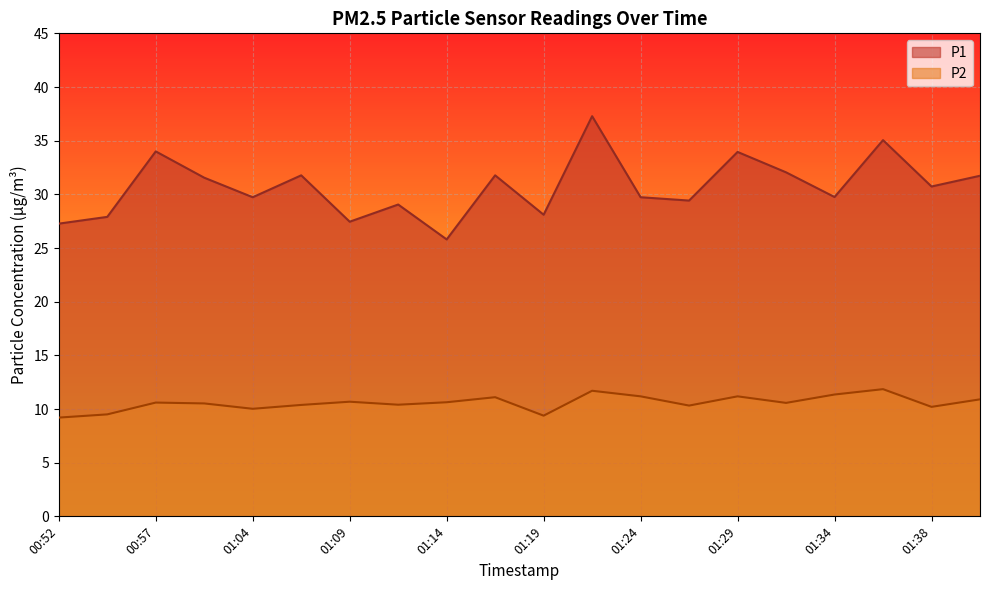

Reading left to right, extract all data points from this chart.

P1: 27.3	27.9	34.0	31.6	29.7	31.8	27.4	29.1	25.8	31.8	28.1	37.3	29.7	29.4	34.0	32.0	29.8	35.0	30.7	31.7
P2: 9.2	9.5	10.6	10.5	10.0	10.4	10.7	10.4	10.6	11.1	9.4	11.7	11.2	10.3	11.2	10.6	11.3	11.8	10.2	10.9